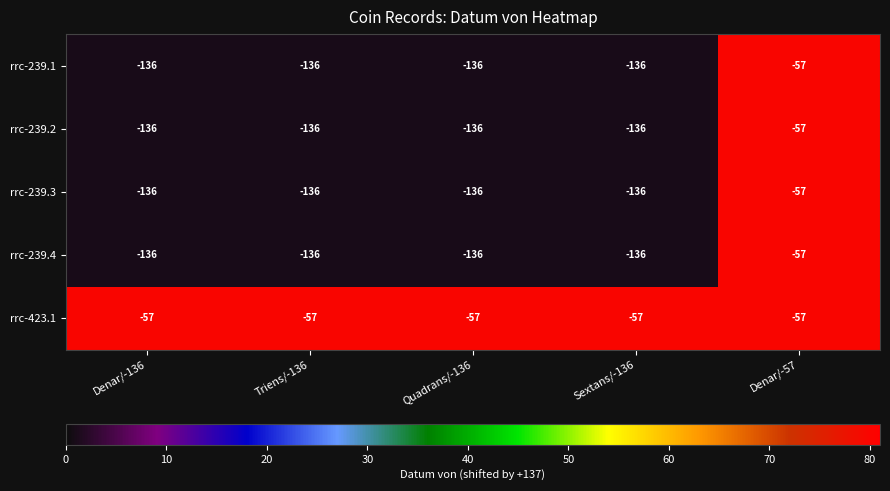

What is the spread (max minus min) of values at Sextans/-136?

79